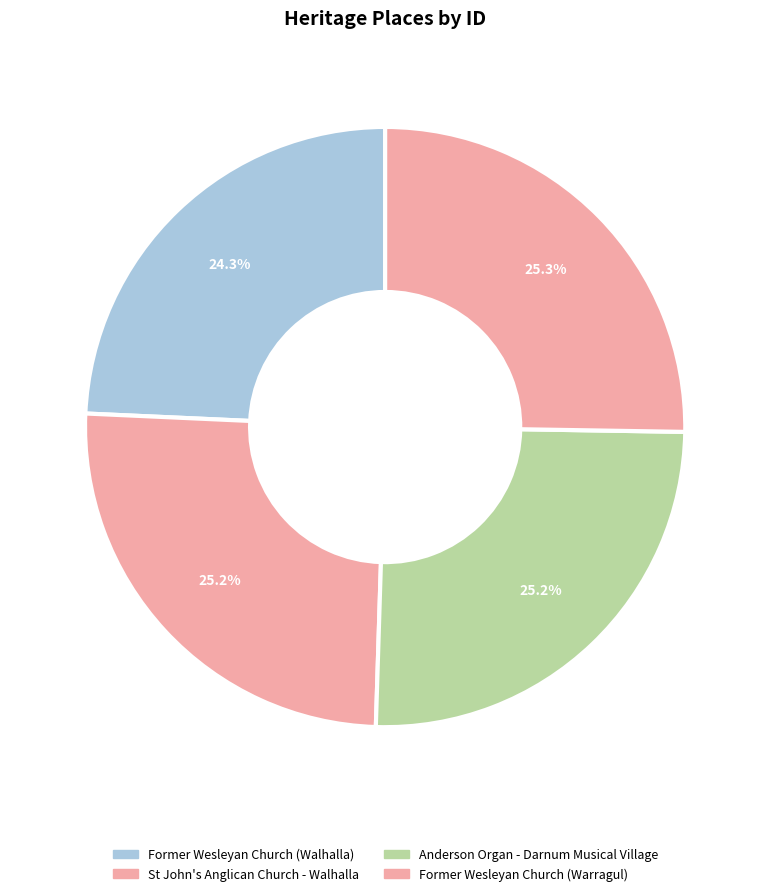

Which category has the biggest portion of the pie?

Former Wesleyan Church (Warragul)